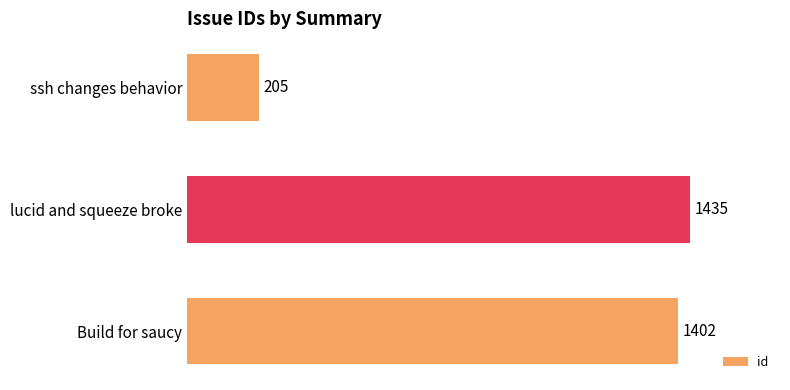

Approximately how many times larger is the value at lucid and squeeze broke compared to ssh changes behavior?

7.0